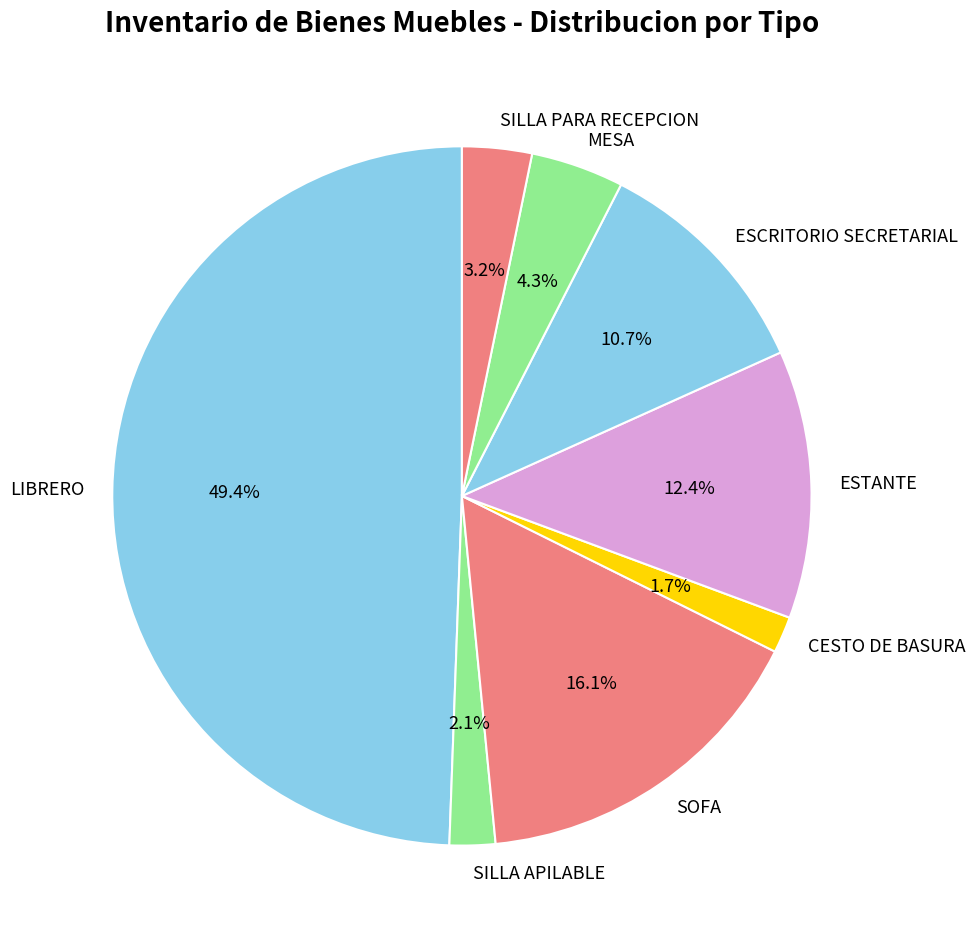

Which has a higher value, LIBRERO or ESCRITORIO SECRETARIAL?

LIBRERO